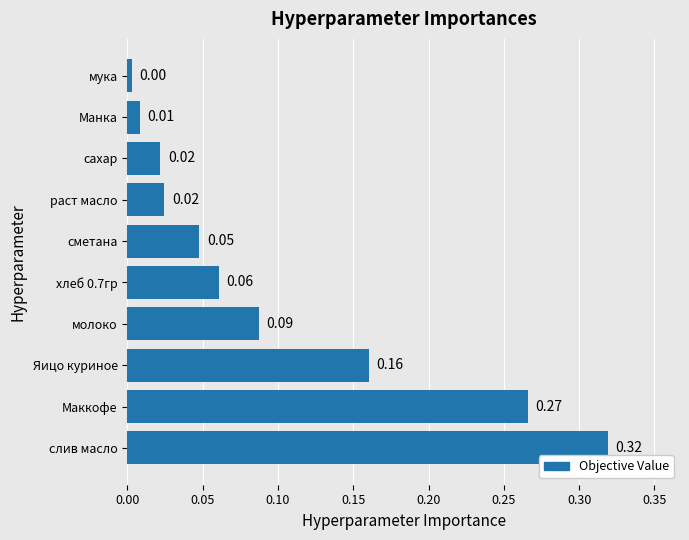

What is the change in value from слив масло to Манка?

-0.3